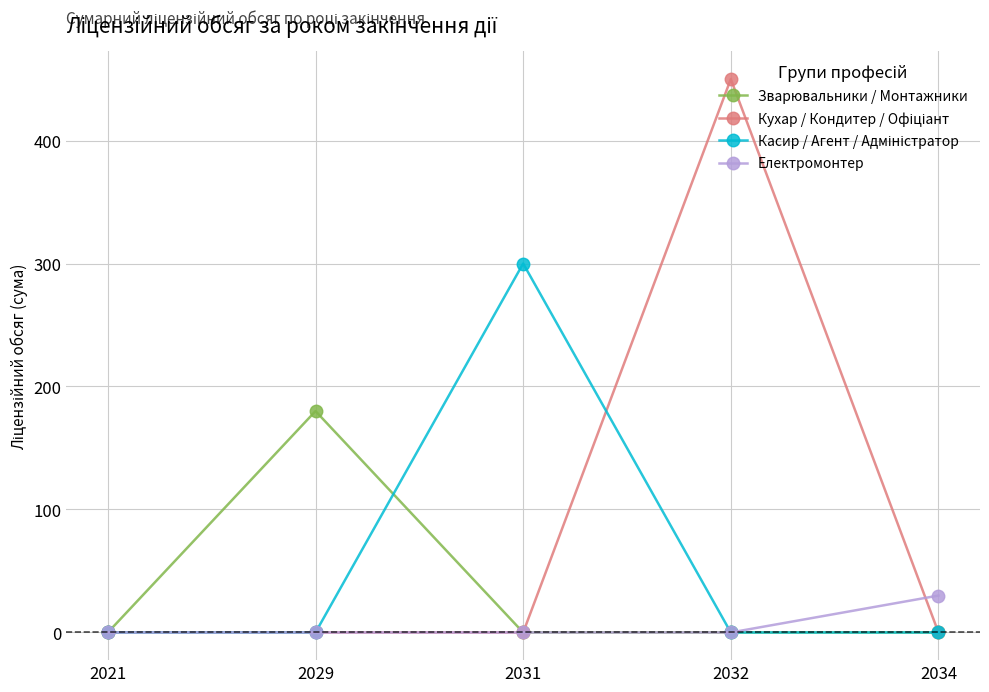

The Зварювальники / Монтажники series shows -84 at 2031. True or false?

False